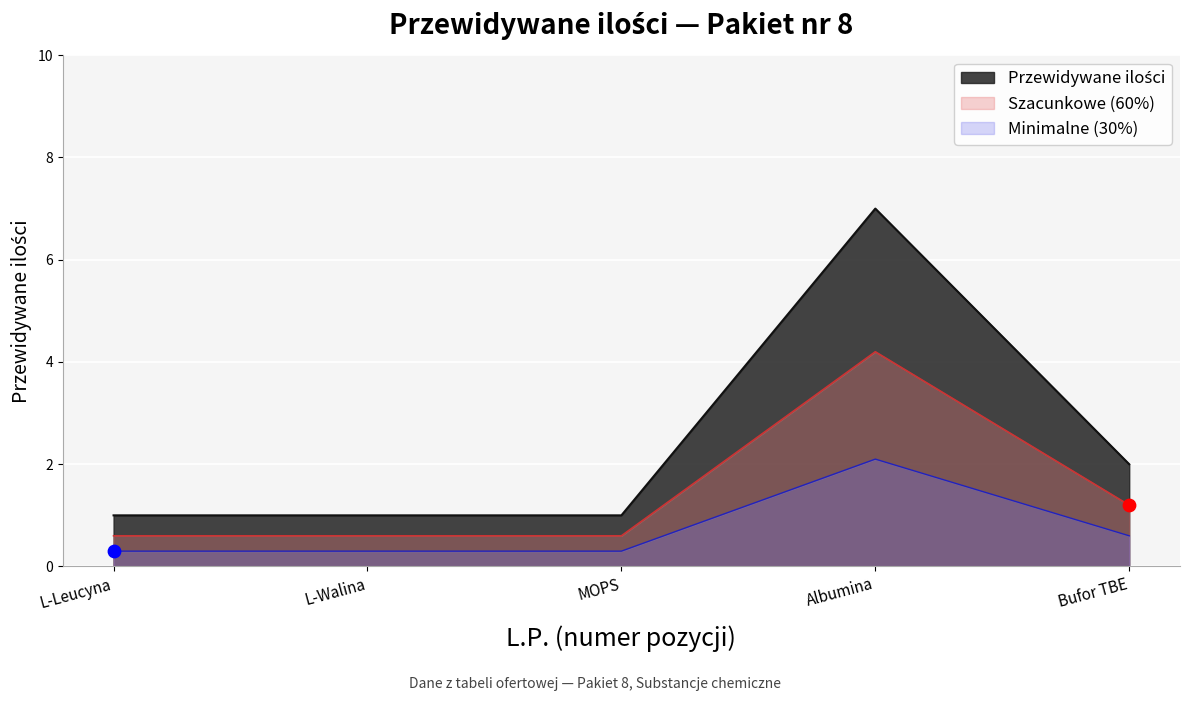

What is the ratio of the value at L-Walina to the value at Bufor TBE?

0.5